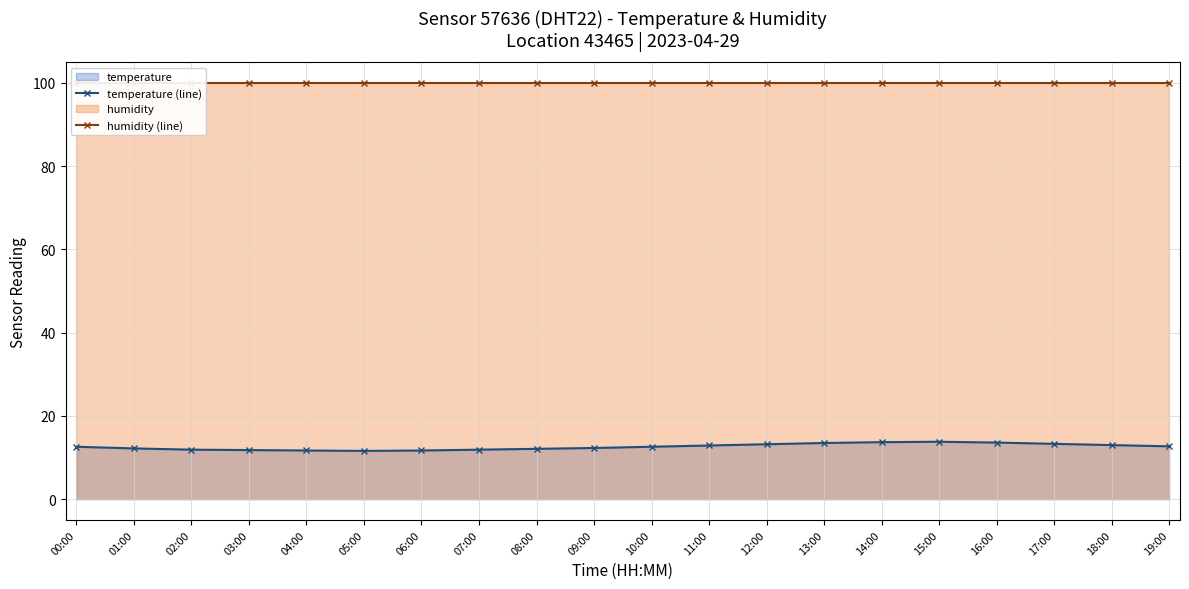

In temperature (line), how many points are higher than both neighbors (excluding endpoints)?

1